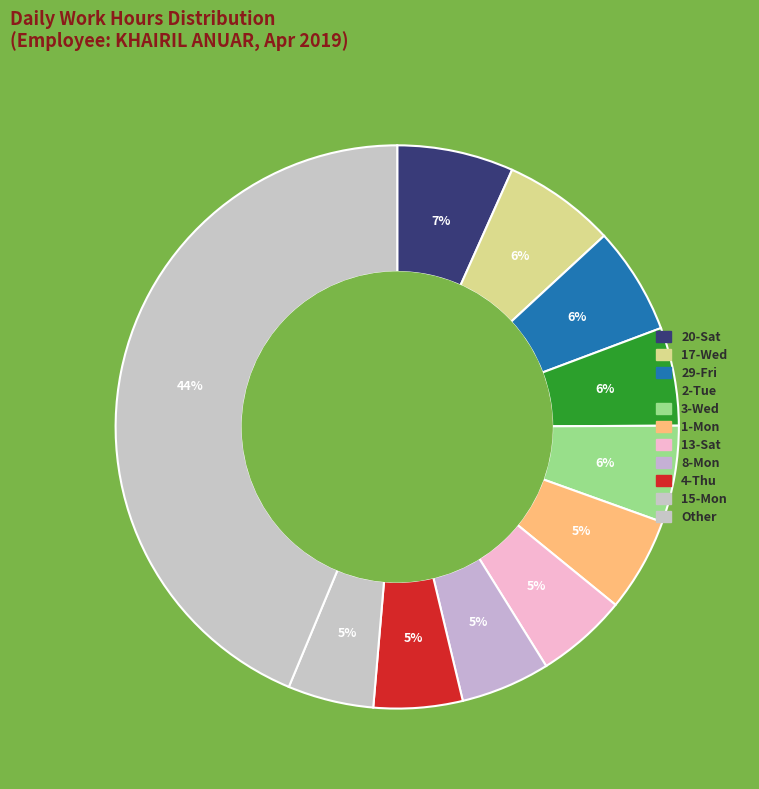

Count the number of slices in the pie.

11